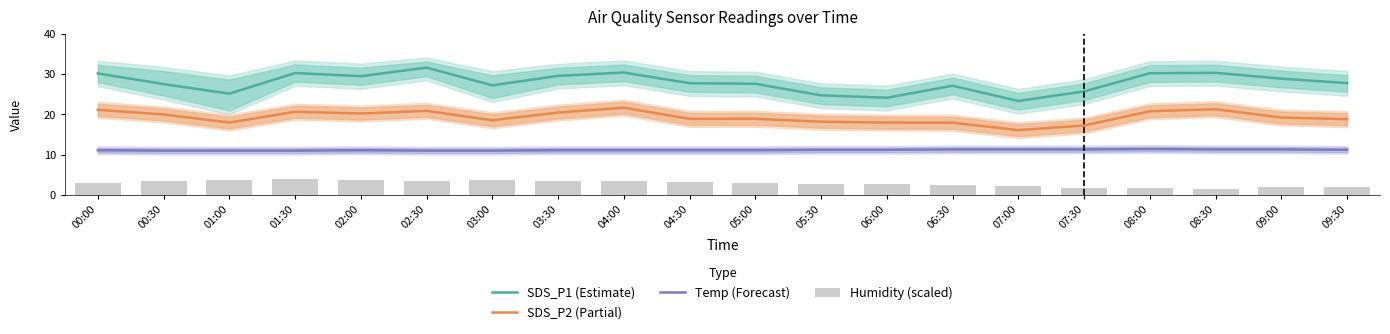

Reading left to right, list all the values displayed in this chart.

SDS_P1 (Estimate): 00:00=30.2	00:30=27.6	01:00=25.2	01:30=30.3	02:00=29.5	02:30=31.6	03:00=27.2	03:30=29.6	04:00=30.4	04:30=27.8	05:00=27.6	05:30=24.8	06:00=24.1	06:30=27.1	07:00=23.4	07:30=25.7	08:00=30.2	08:30=30.4	09:00=28.9	09:30=27.8
SDS_P2 (Partial): 00:00=21.1	00:30=20.0	01:00=18.0	01:30=20.7	02:00=20.2	02:30=20.9	03:00=18.6	03:30=20.5	04:00=21.7	04:30=18.9	05:00=18.9	05:30=18.2	06:00=18.0	06:30=17.9	07:00=16.1	07:30=17.2	08:00=20.8	08:30=21.3	09:00=19.2	09:30=18.8
Temp (Forecast): 00:00=11.1	00:30=11.0	01:00=11.0	01:30=11.0	02:00=11.1	02:30=11.0	03:00=11.0	03:30=11.1	04:00=11.1	04:30=11.1	05:00=11.1	05:30=11.2	06:00=11.2	06:30=11.3	07:00=11.3	07:30=11.3	08:00=11.4	08:30=11.3	09:00=11.3	09:30=11.2
Humidity (scaled): 00:00=3.0	00:30=3.4	01:00=3.8	01:30=4.0	02:00=3.6	02:30=3.4	03:00=3.6	03:30=3.4	04:00=3.4	04:30=3.2	05:00=3.0	05:30=2.8	06:00=2.6	06:30=2.4	07:00=2.2	07:30=1.8	08:00=1.6	08:30=1.4	09:00=2.0	09:30=2.0